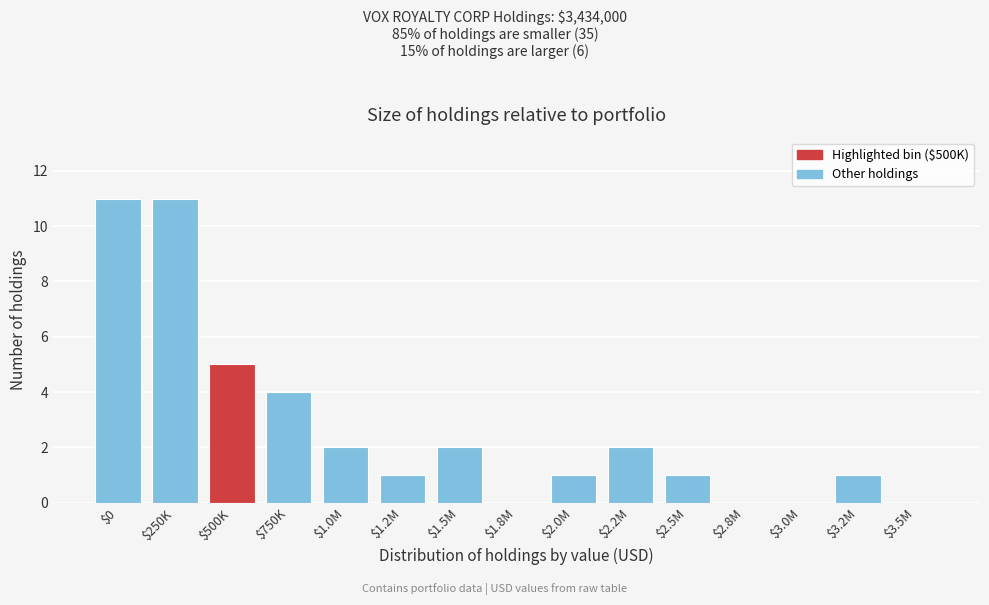

The chart shows a value of 1 at $2.5M. True or false?

True